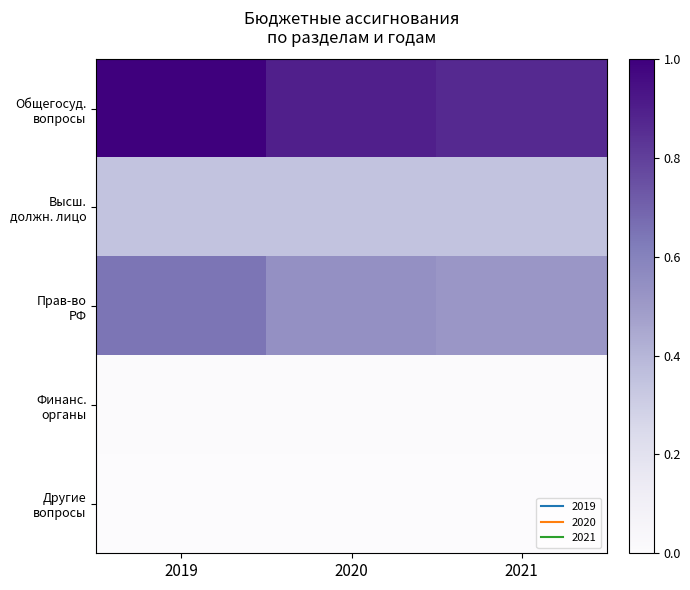

Between 2019 and 2021, which series saw the biggest shift?

Общегосуд. вопросы